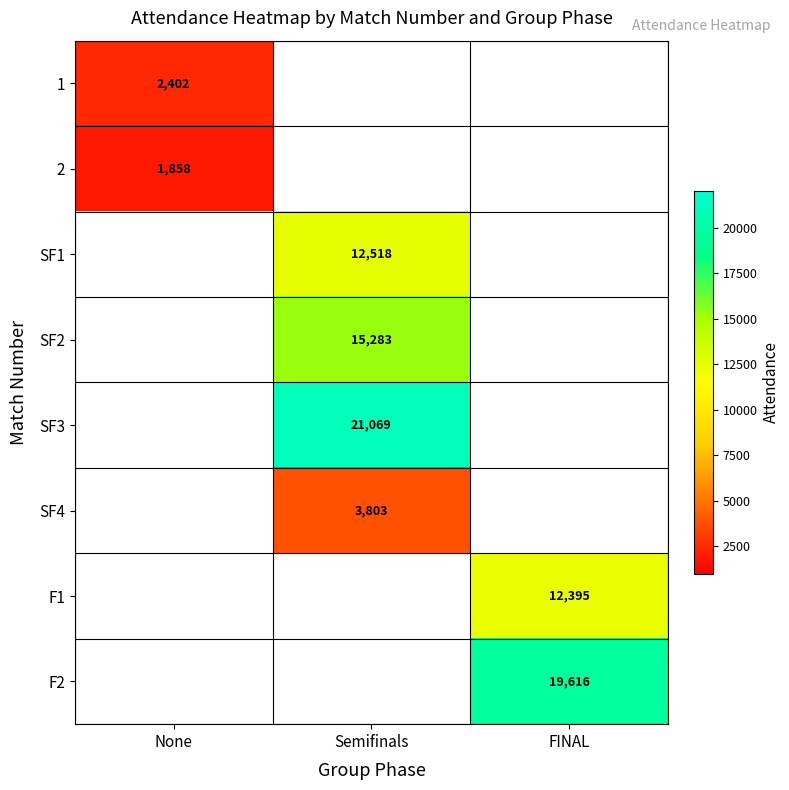

True or false: F1 has a value of 12395 at FINAL.

True